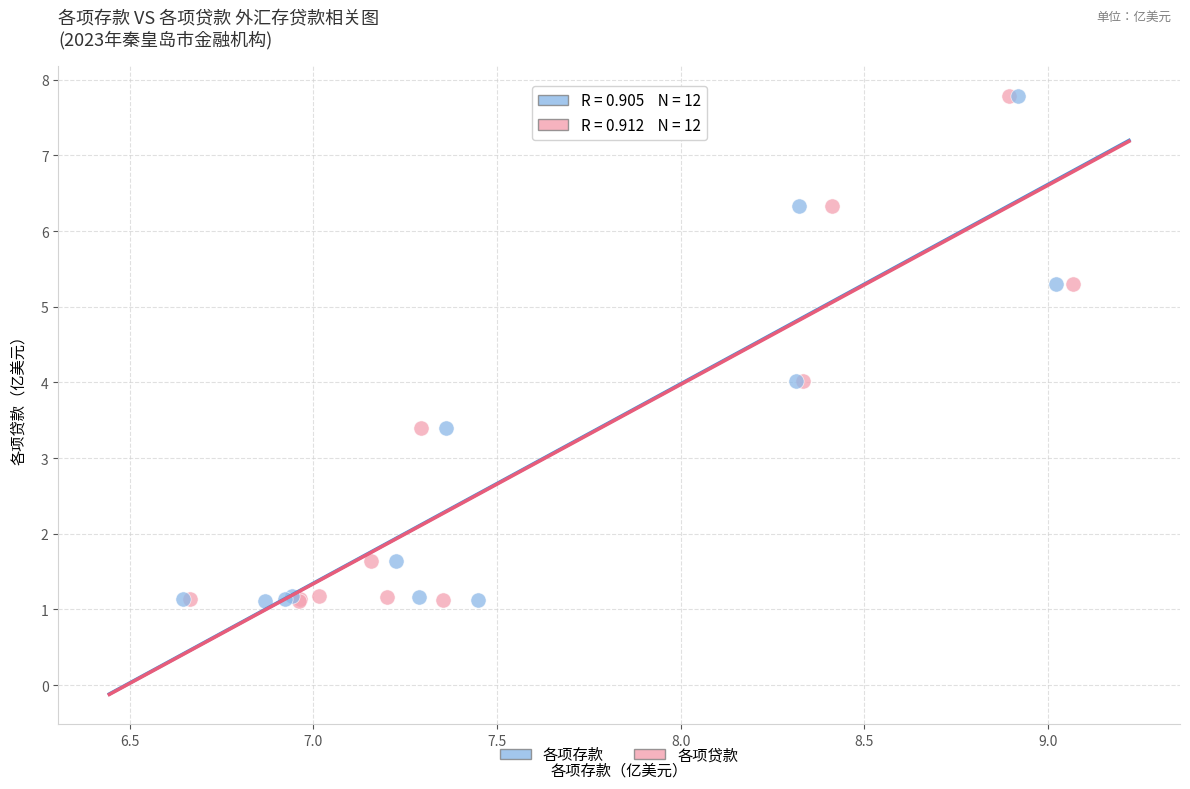

What are all the series names shown in the legend?

各项存款, 各项贷款